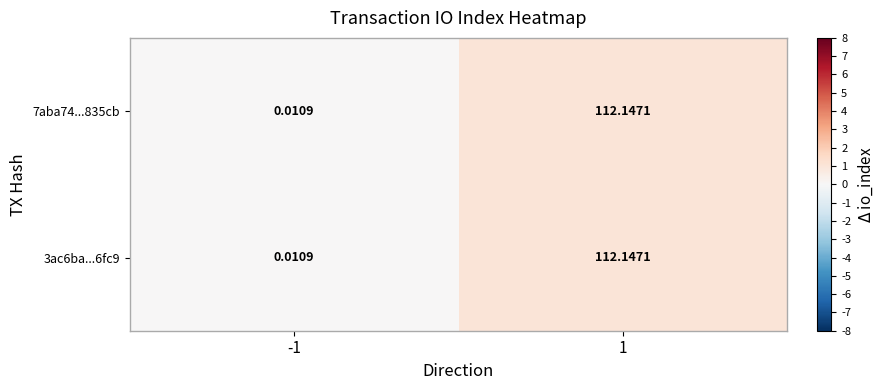

What is the maximum value shown in the chart?

112.1